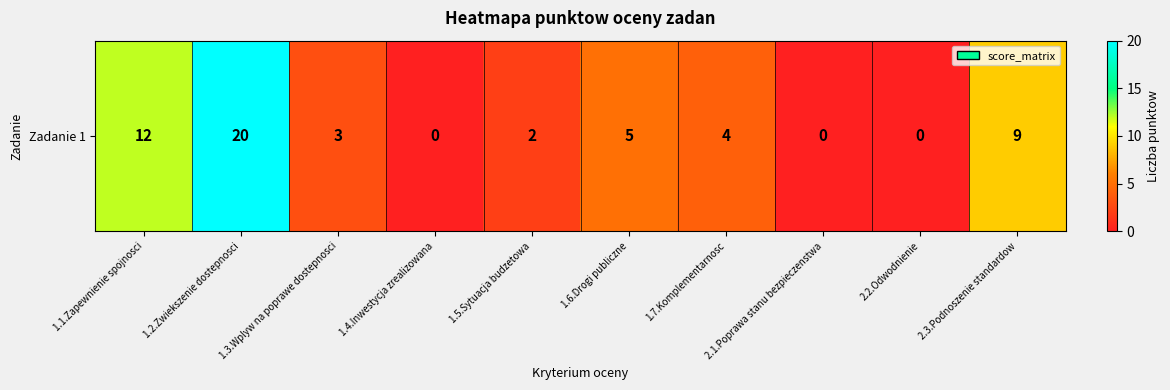

The value at 1.6.Drogi publiczne is 1. True or false?

False